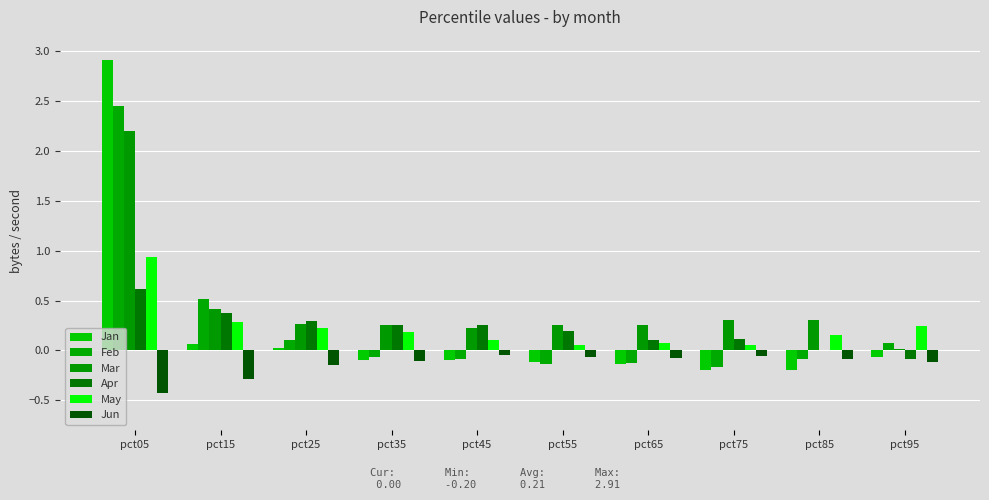

Are the bars grouped side by side (vs. stacked)?

Yes